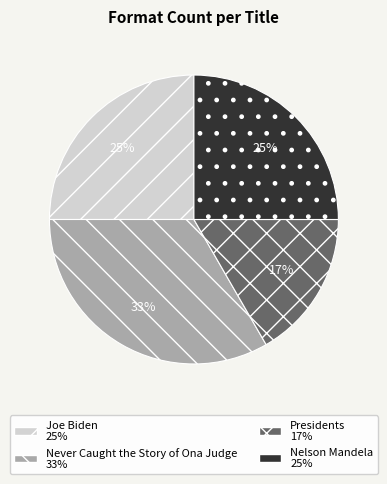

To the nearest percent, what portion does Joe Biden represent?

25%